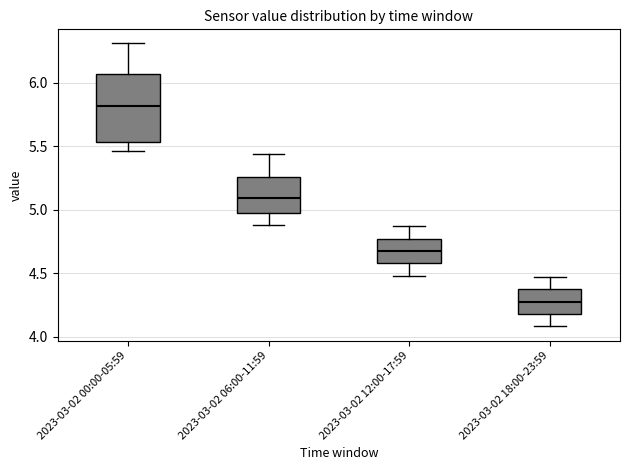

Reading left to right, transcribe this box plot: for each box, give where its median line is, the range the box spans, and where its two whiskers end, as read against the y-axis. The values are not printed on the chart, so give them approximately, as read against the axis.

2023-03-02 00:00-05:59: median 5.80, box 5.55 to 6.05, whiskers 5.45 to 6.30
2023-03-02 06:00-11:59: median 5.10, box 5.00 to 5.25, whiskers 4.90 to 5.45
2023-03-02 12:00-17:59: median 4.70, box 4.60 to 4.75, whiskers 4.50 to 4.85
2023-03-02 18:00-23:59: median 4.30, box 4.20 to 4.35, whiskers 4.10 to 4.45